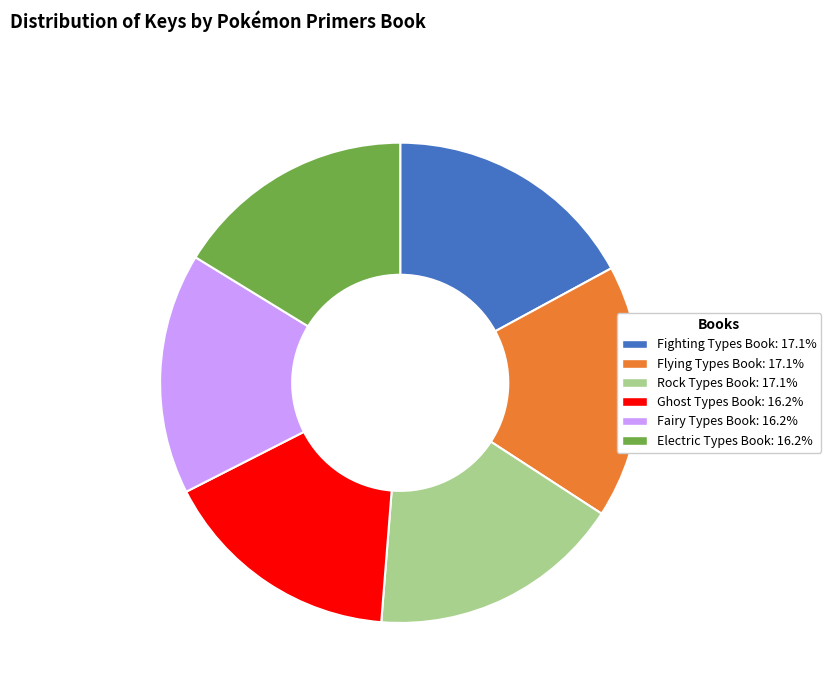

Is there any slice that represents more than half of the pie?

No